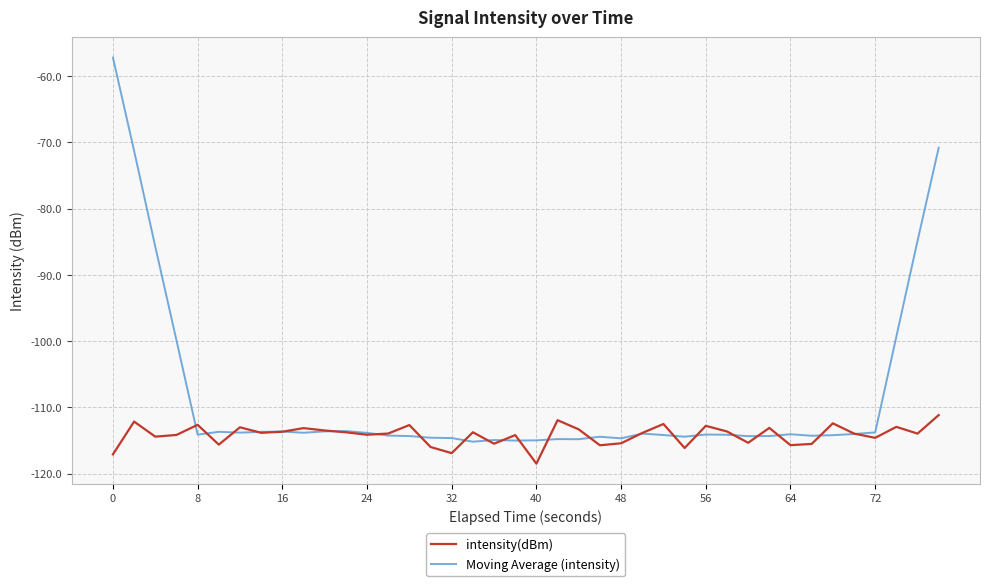

Rank the series by their maximum value, from lowest to highest.

intensity(dBm), Moving Average (intensity)